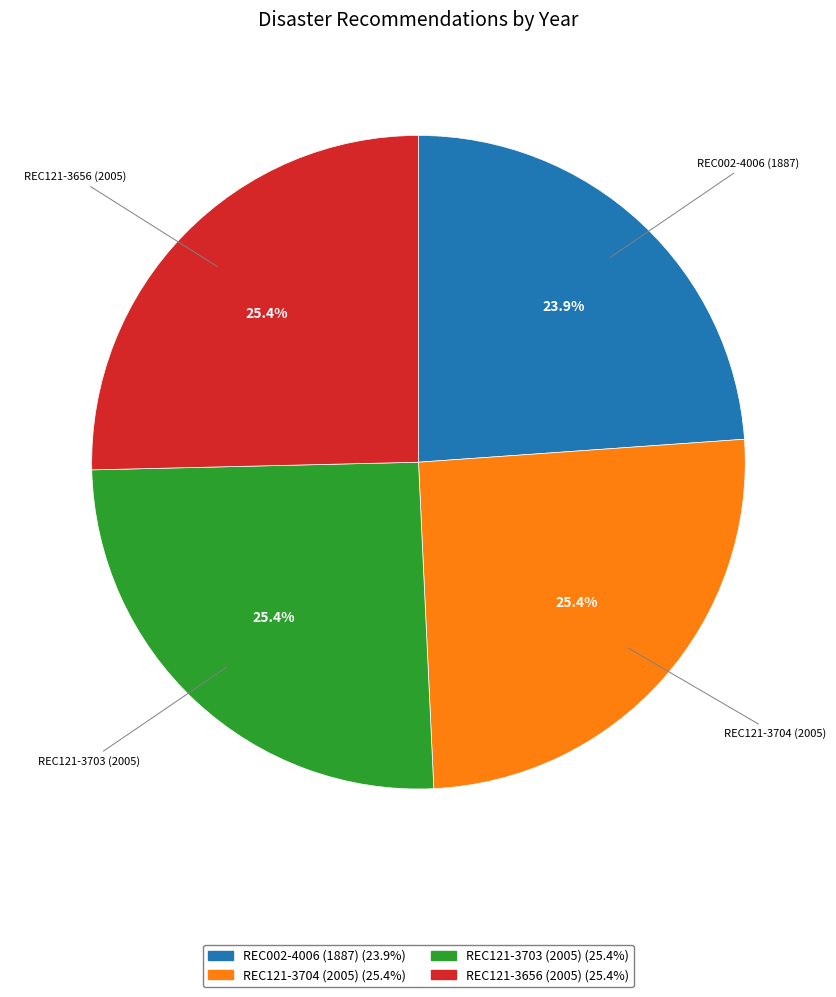

Does any single category account for the majority?

No